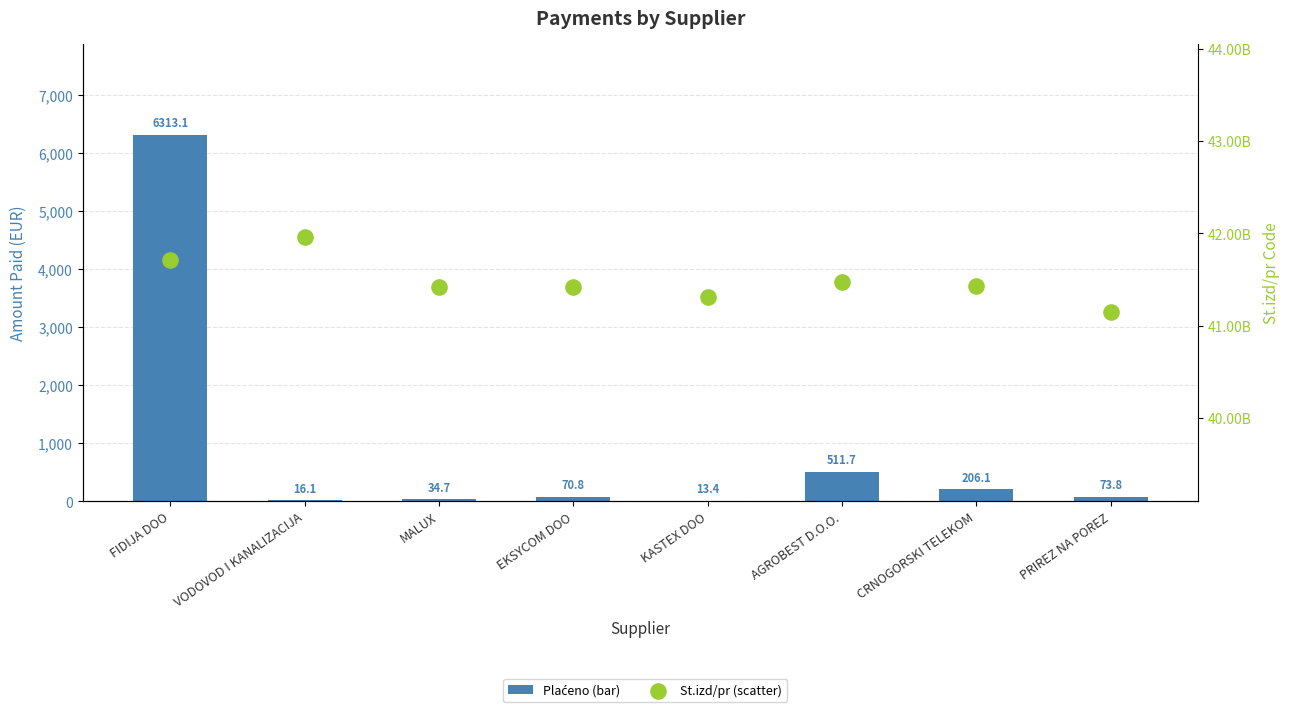

Which series contains the highest Y value?

Plaćeno (bar)